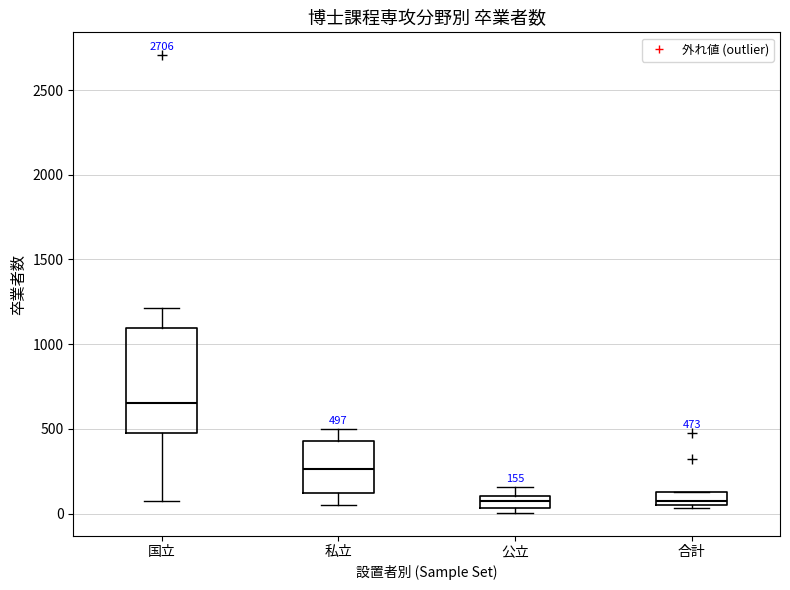

Which box's median line is the highest?

国立